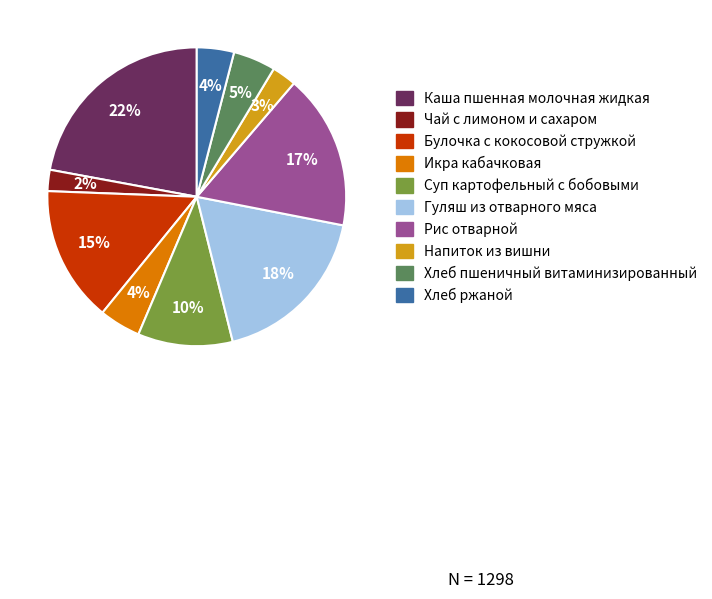

Between Каша пшенная молочная жидкая and Чай с лимоном и сахаром, which is larger?

Каша пшенная молочная жидкая